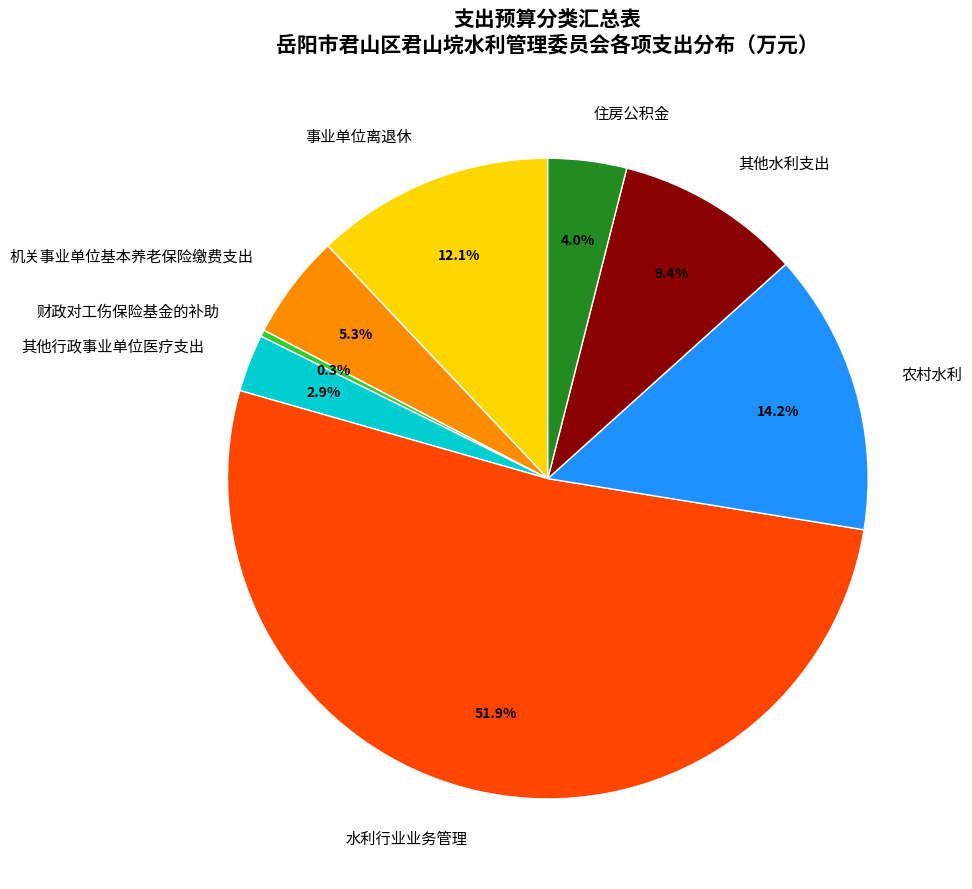

The 其他水利支出 slice represents 9% of the pie. True or false?

True